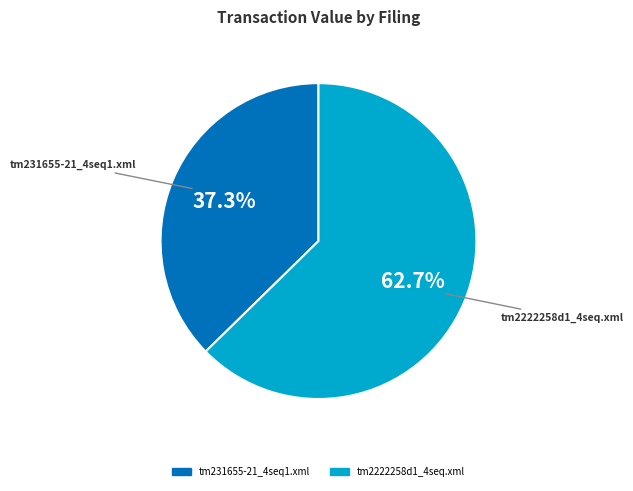

To the nearest percent, what is the average slice percentage?

50%